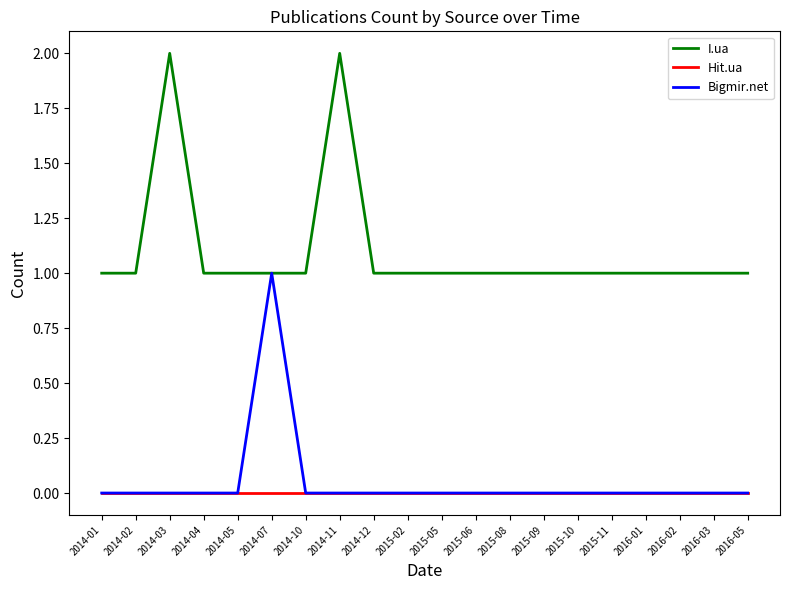

What is the lowest value of the I.ua series?

1